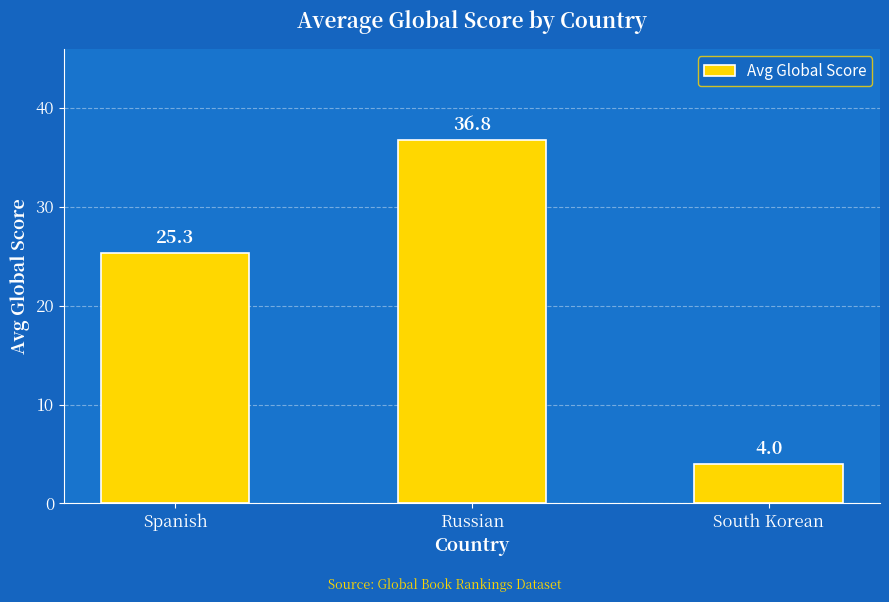

How many bars are there in total?

3